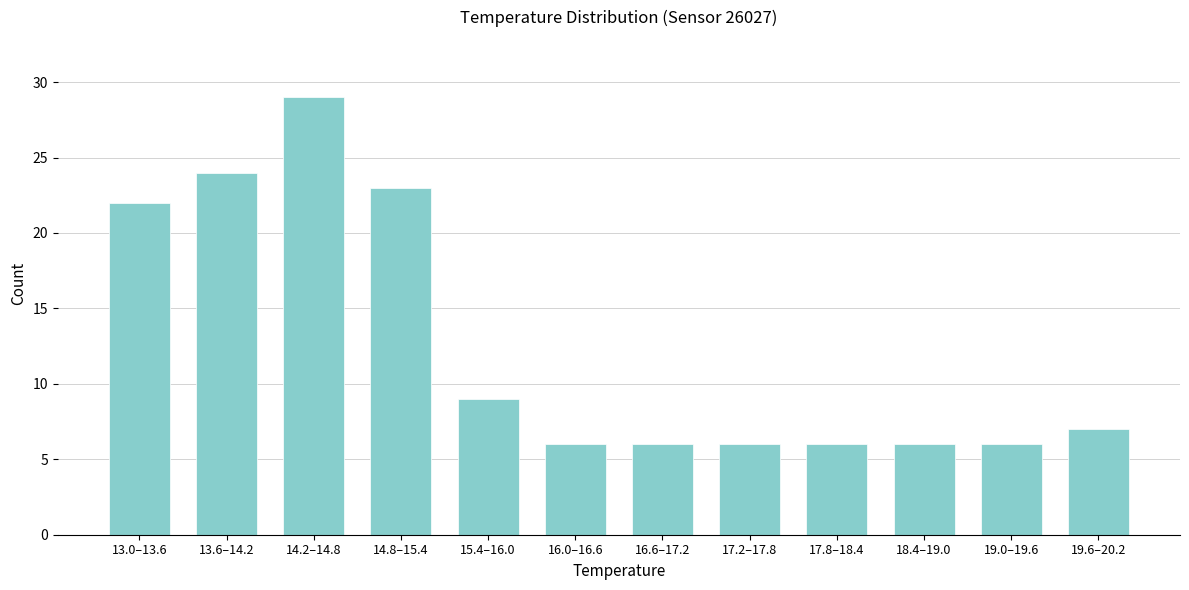

Reading left to right, extract all data points from this chart.

22	24	29	23	9	6	6	6	6	6	6	7